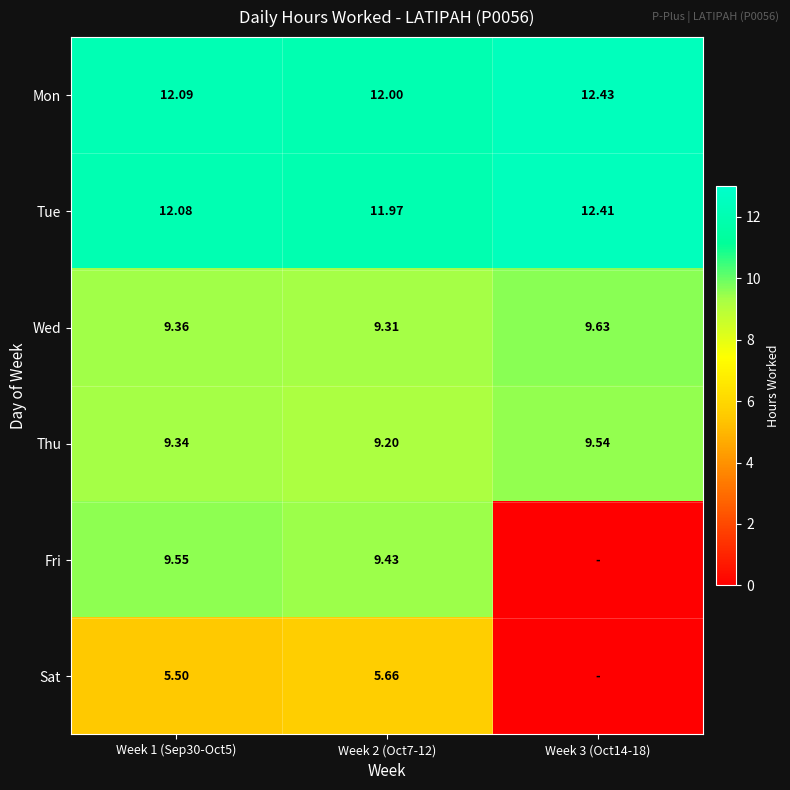

What is the difference between the Thu values at Week 2 (Oct7-12) and Week 1 (Sep30-Oct5)?

0.1